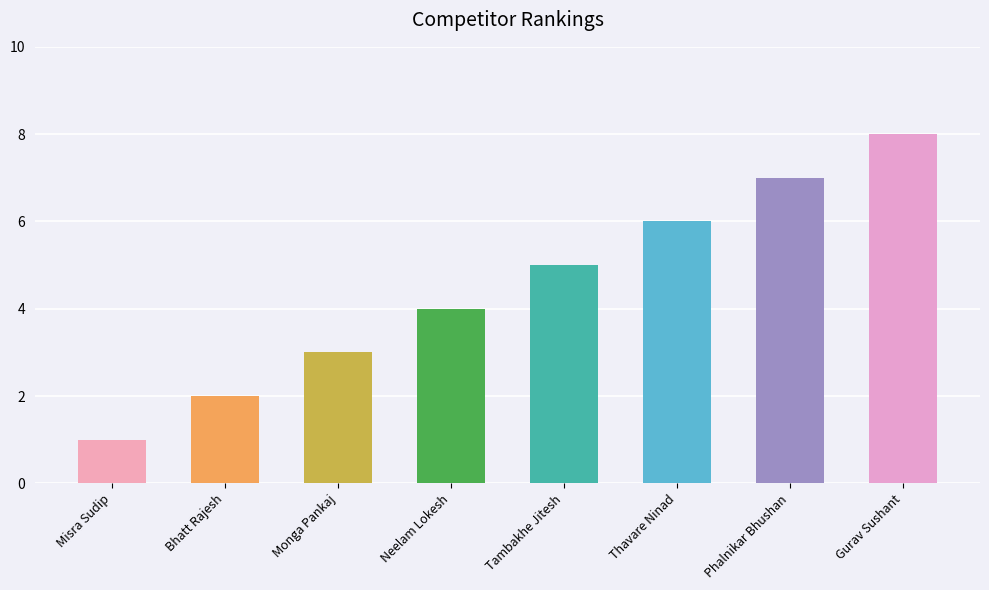

What is the change in value from Phalnikar Bhushan to Gurav Sushant?

+1